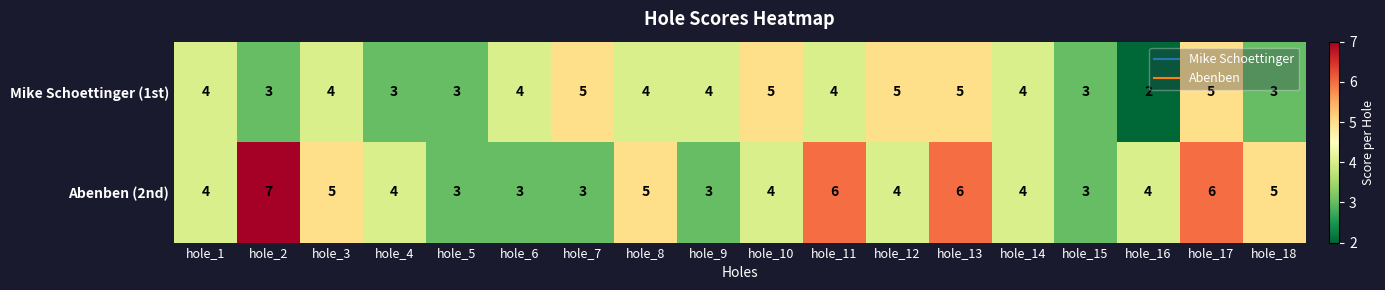

Read the Abenben (2nd) value at hole_16.

4